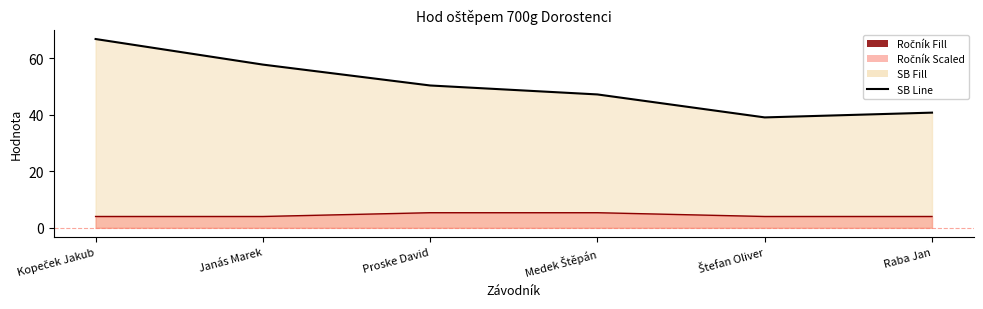

Reading left to right, extract all data points from this chart.

SB line: Kopeček Jakub=66.8	Janás Marek=57.8	Proske David=50.4	Medek Štěpán=47.2	Štefan Oliver=39.1	Raba Jan=40.8
Ročník line: Kopeček Jakub=4.0	Janás Marek=4.0	Proske David=5.3	Medek Štěpán=5.3	Štefan Oliver=4.0	Raba Jan=4.0